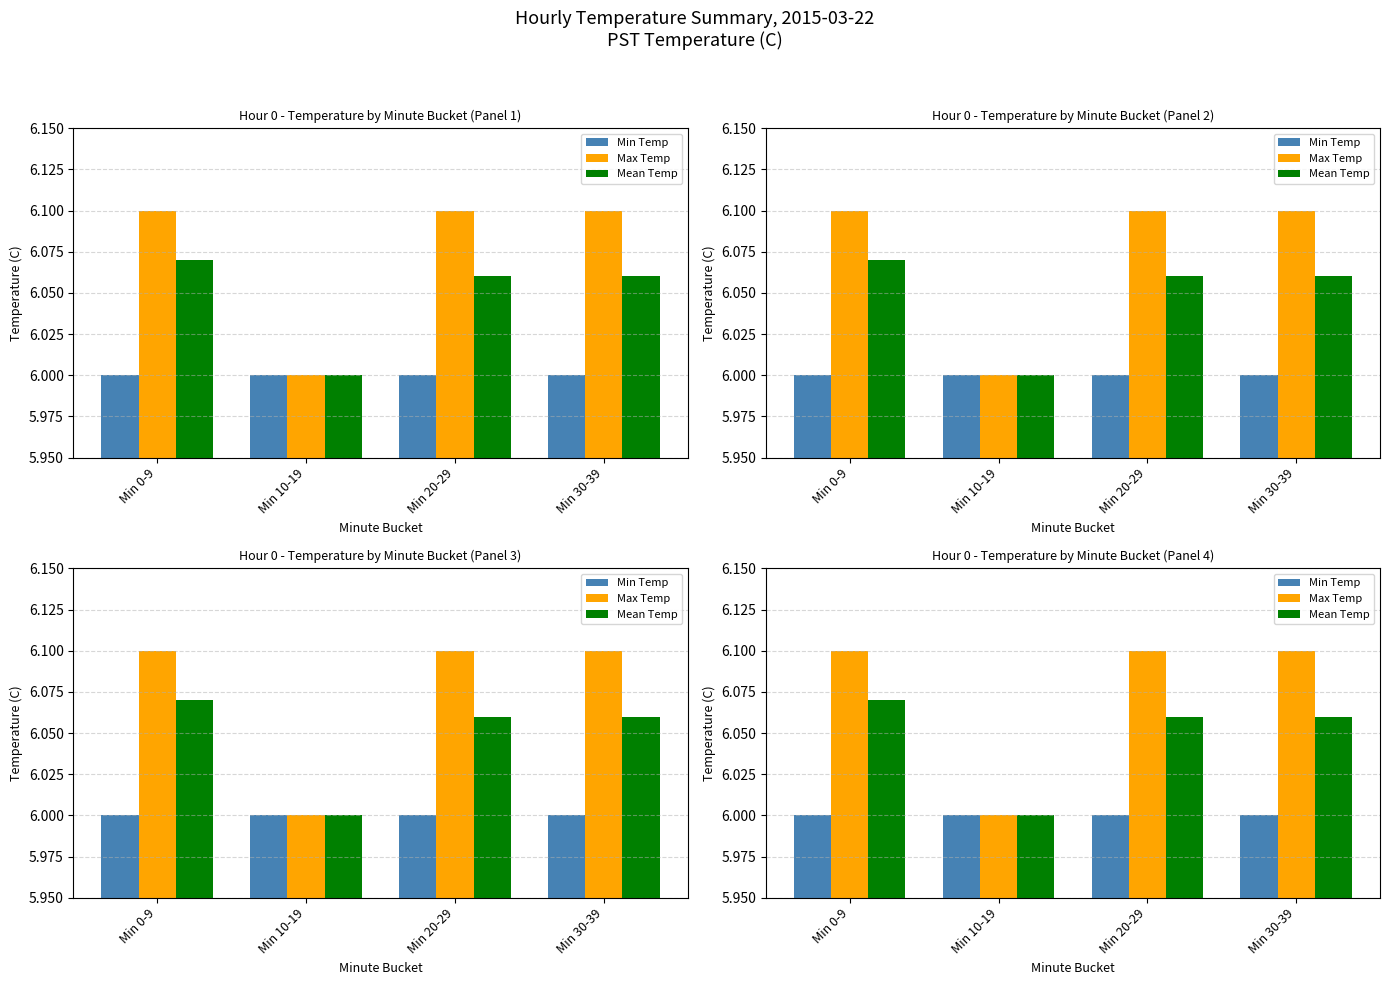

True or false: Min Temp has a value of 3.1 at Min 0-9.

False